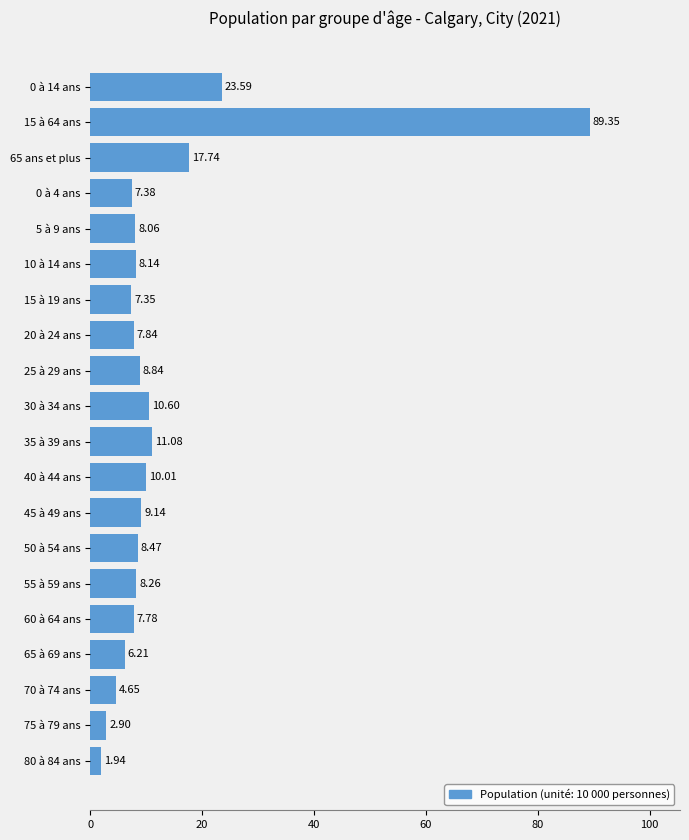

Are the bars horizontal?

Yes